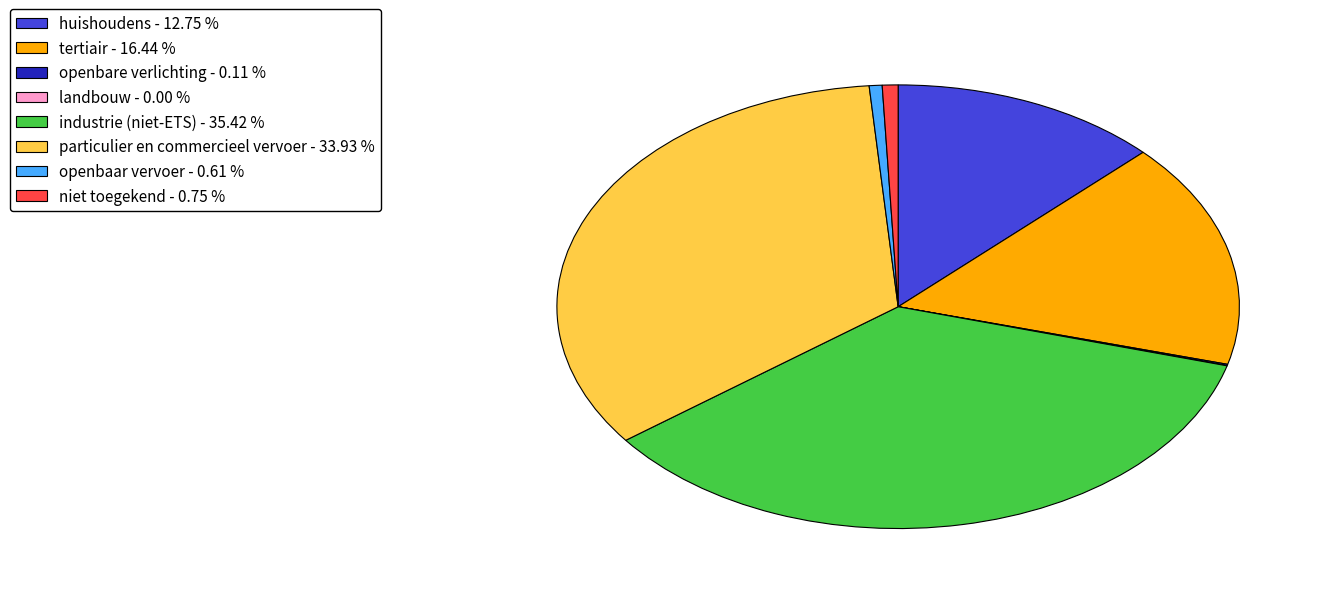

Does any single category account for the majority?

No